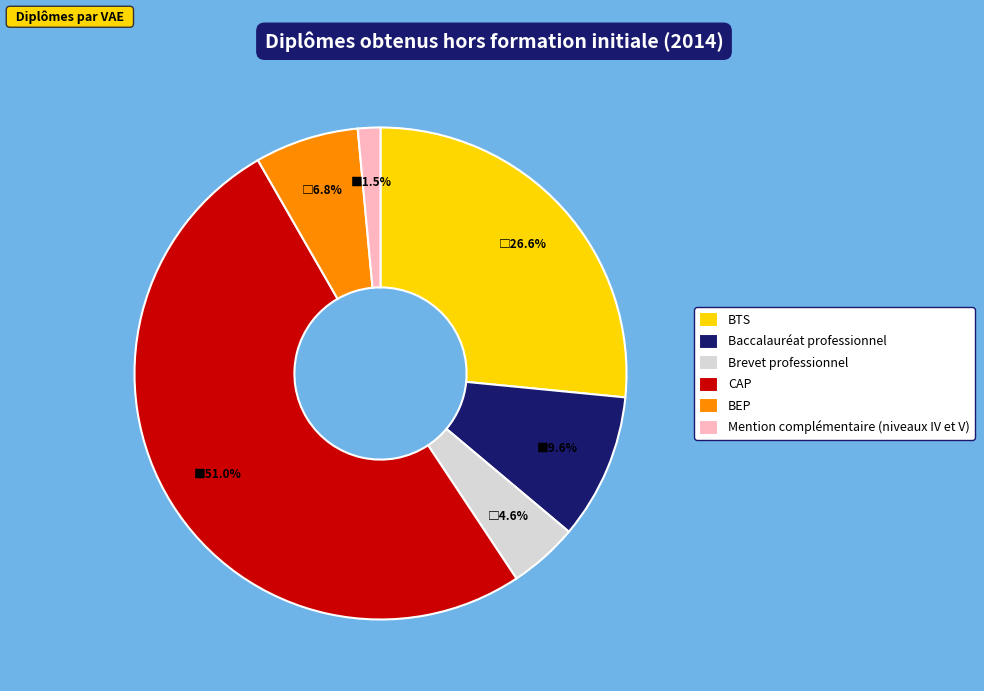

To the nearest percent, what is the average slice percentage?

17%